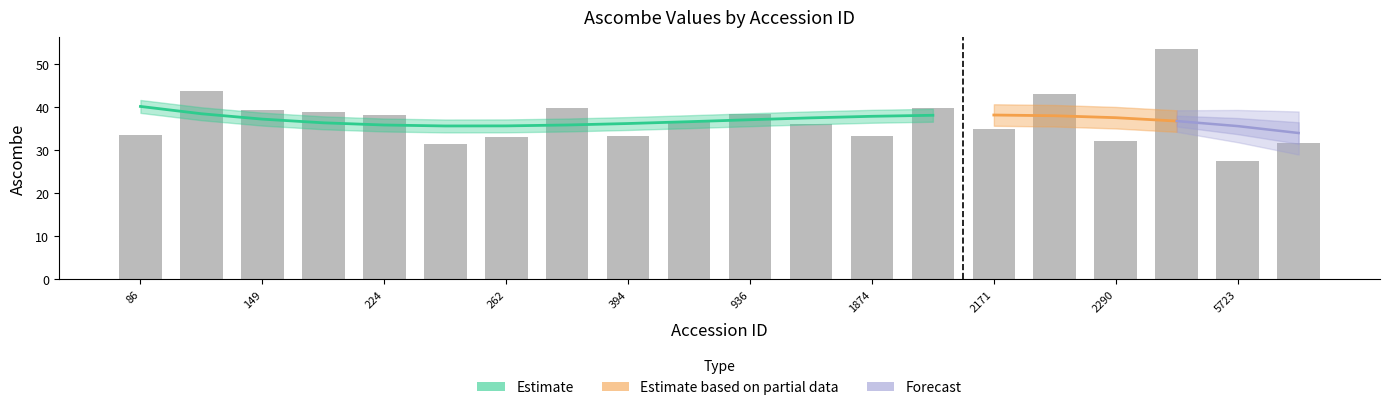

What is the difference between the values at 262 and 2171?

1.9